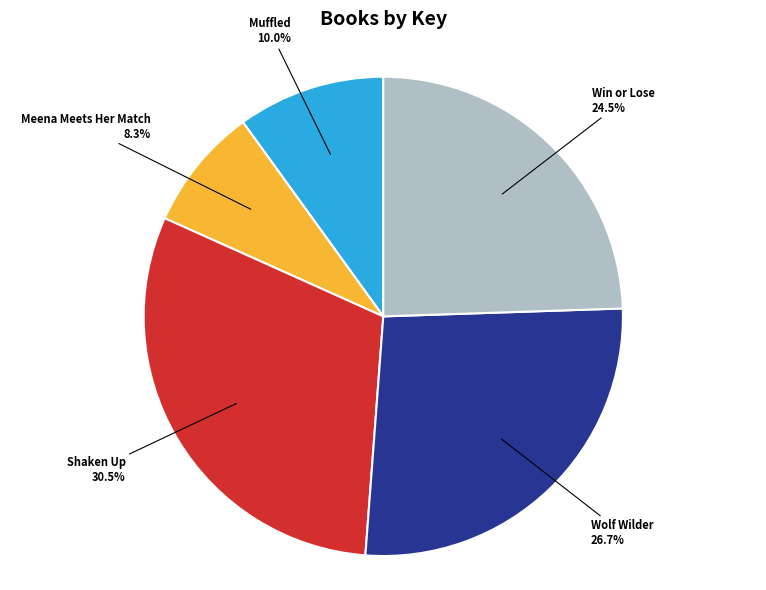

Is there a majority slice in this chart?

No